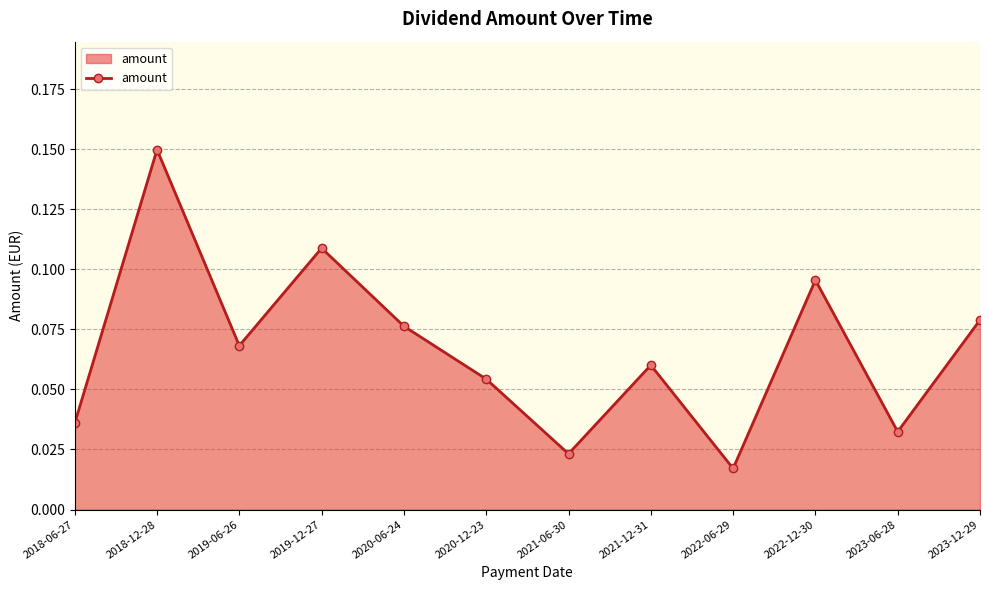

How many points are higher than both their immediate neighbors (excluding endpoints)?

4